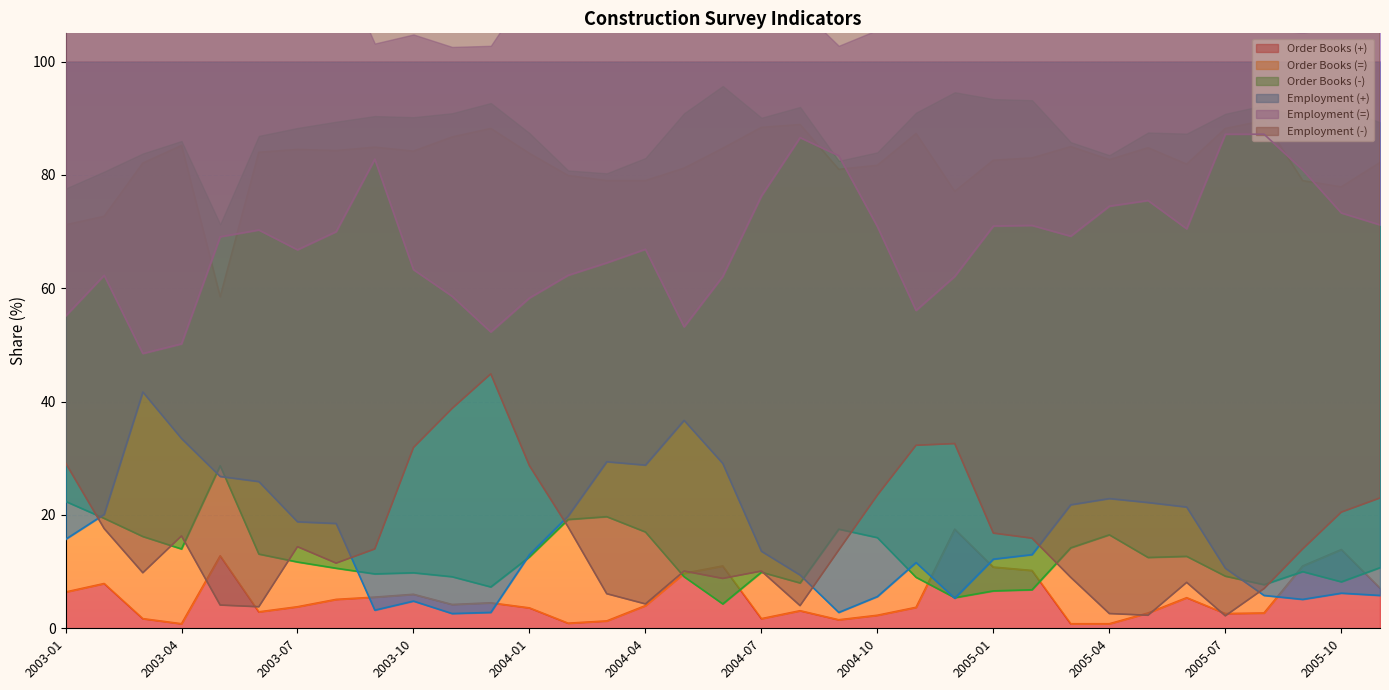

What position from the left is 2003-12?

12